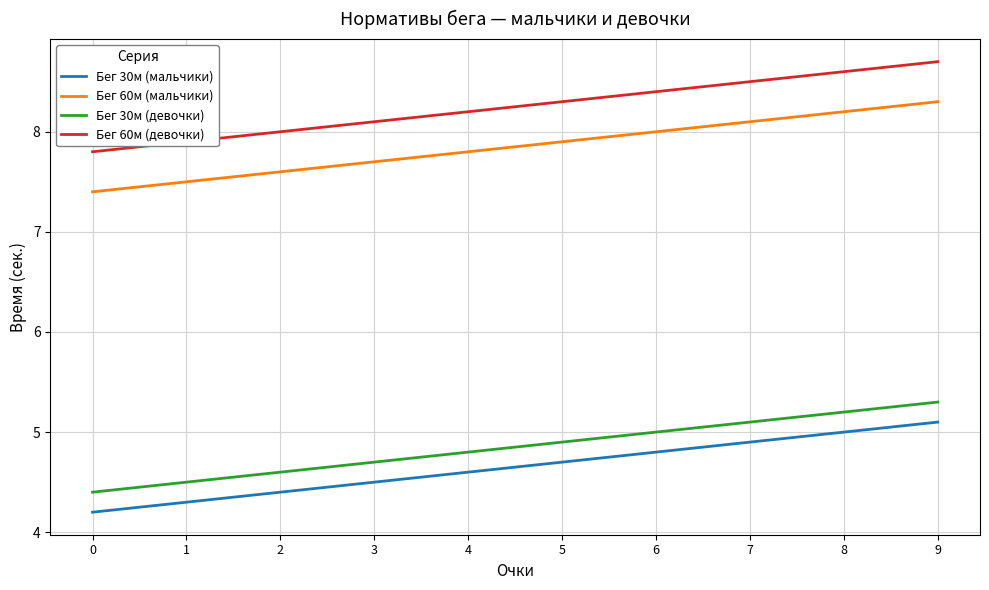

Is it true that Бег 30м (мальчики) equals 7.9 at 3?

False